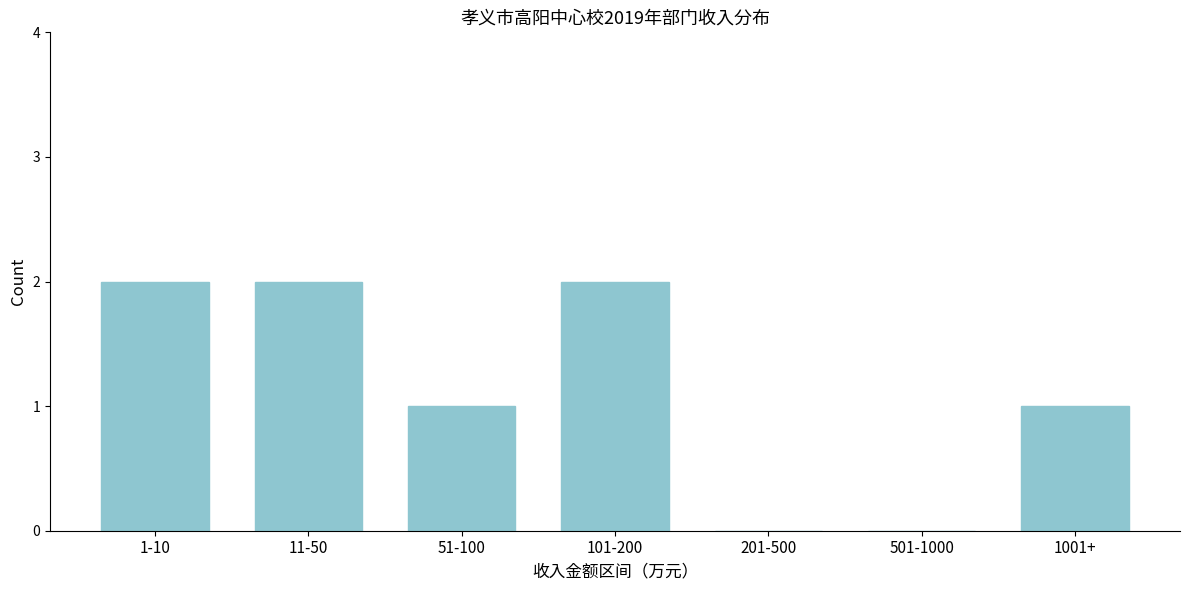

Reading right to left, extract all data points from this chart.

1001+=1	501-1000=0	201-500=0	101-200=2	51-100=1	11-50=2	1-10=2